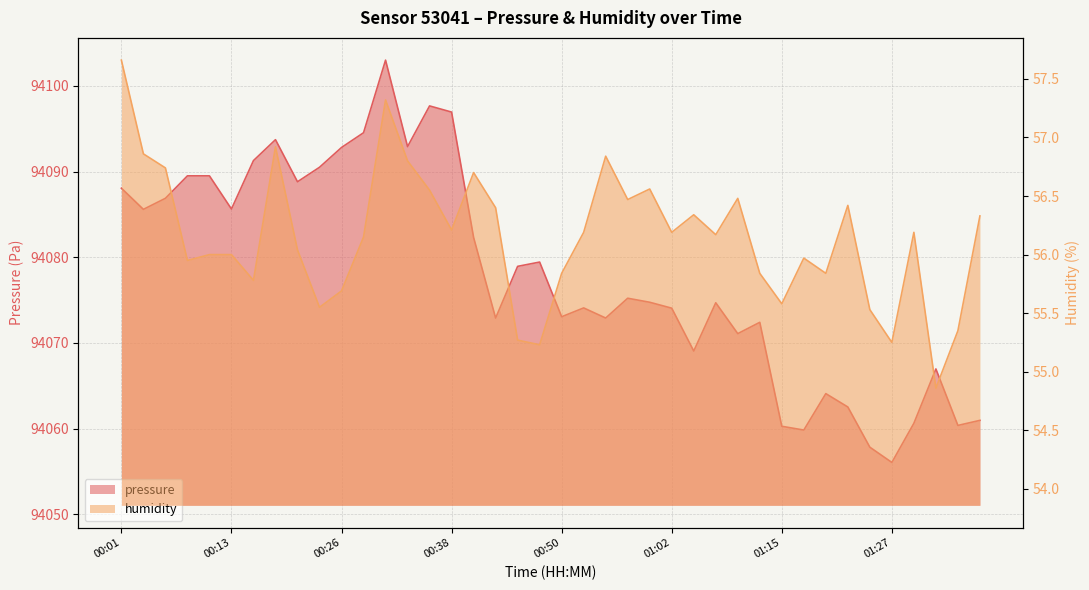

Which series has the largest range (max minus min)?

pressure